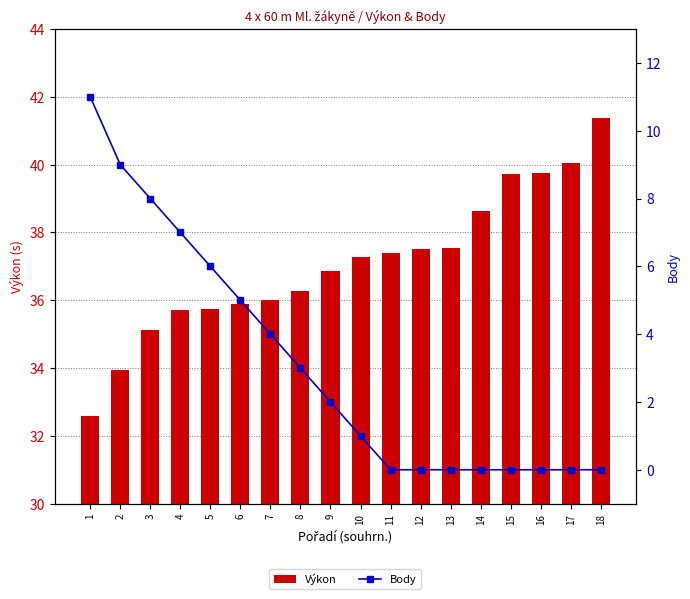

What is the spread (max minus min) of values at 10?

36.3